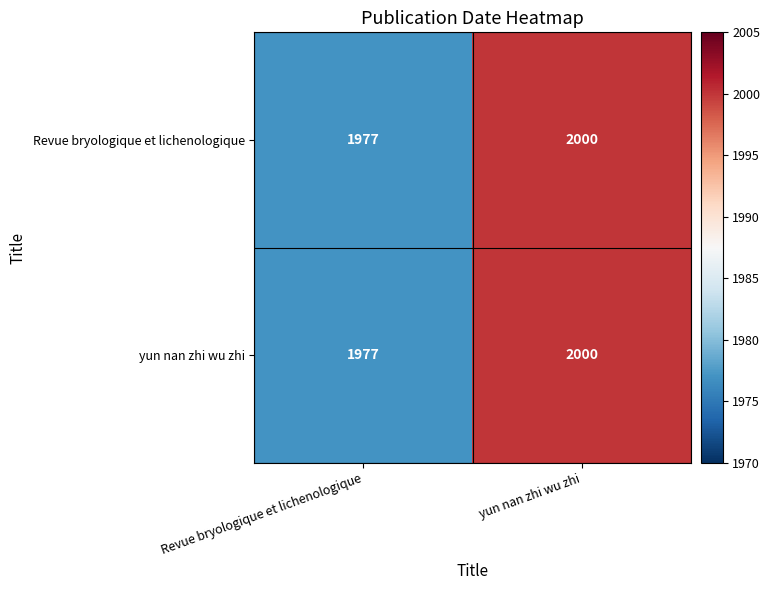

What is the total value across all series at Revue bryologique et lichenologique?

3954